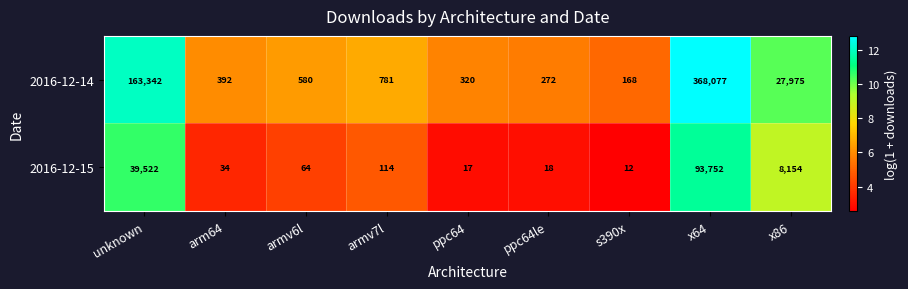

Rank the series by their average value, from lowest to highest.

2016-12-15, 2016-12-14